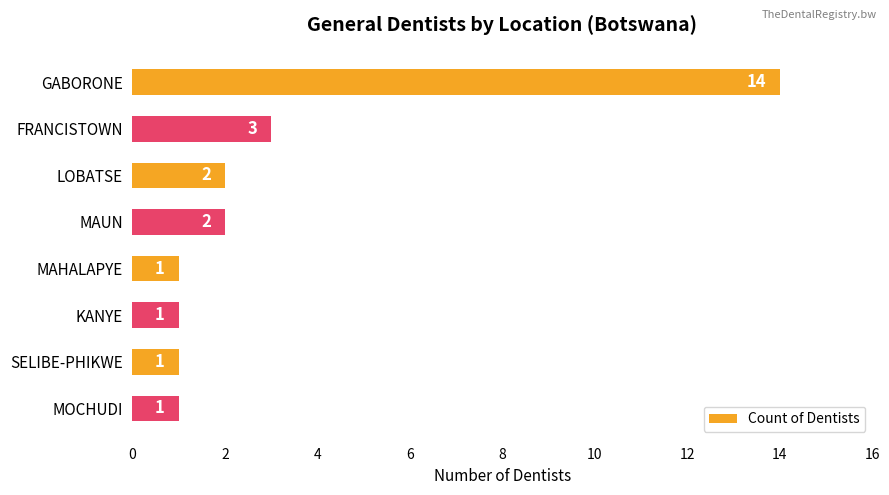

What is the average value?

3